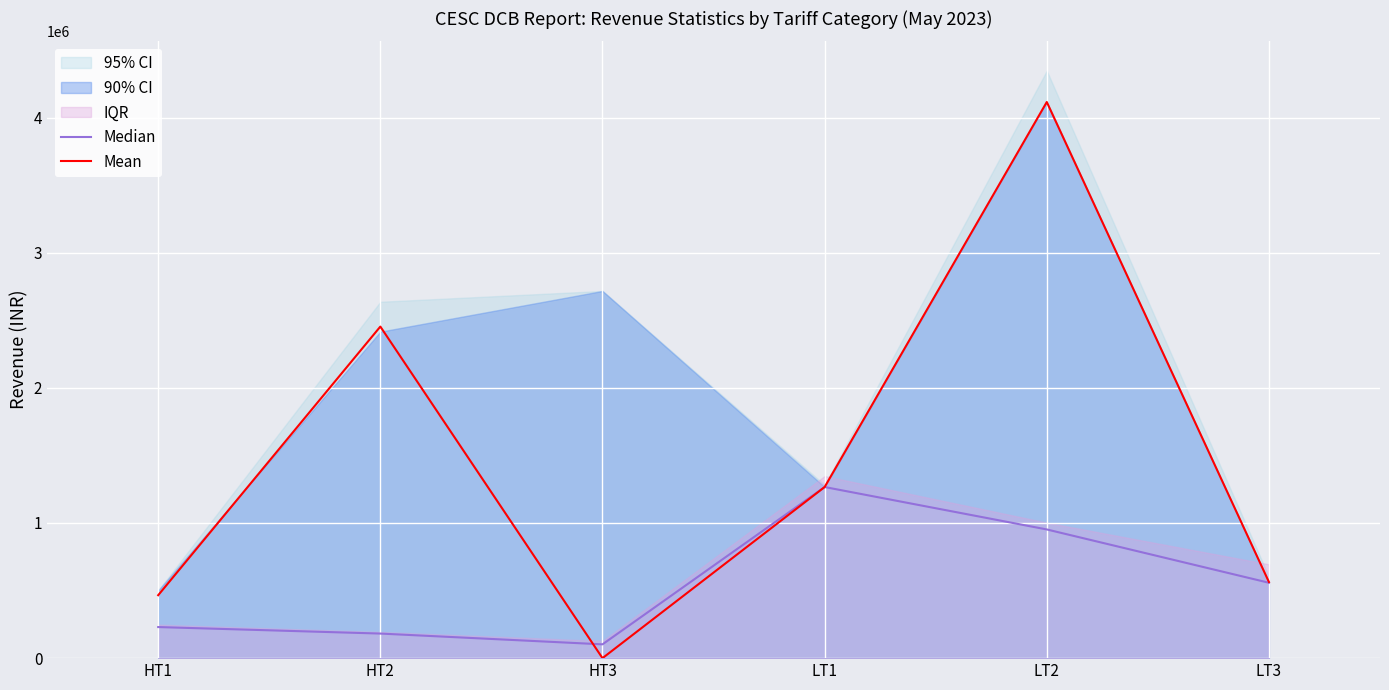

List the labels in order of Mean value, smallest first.

HT3, HT1, LT3, LT1, HT2, LT2